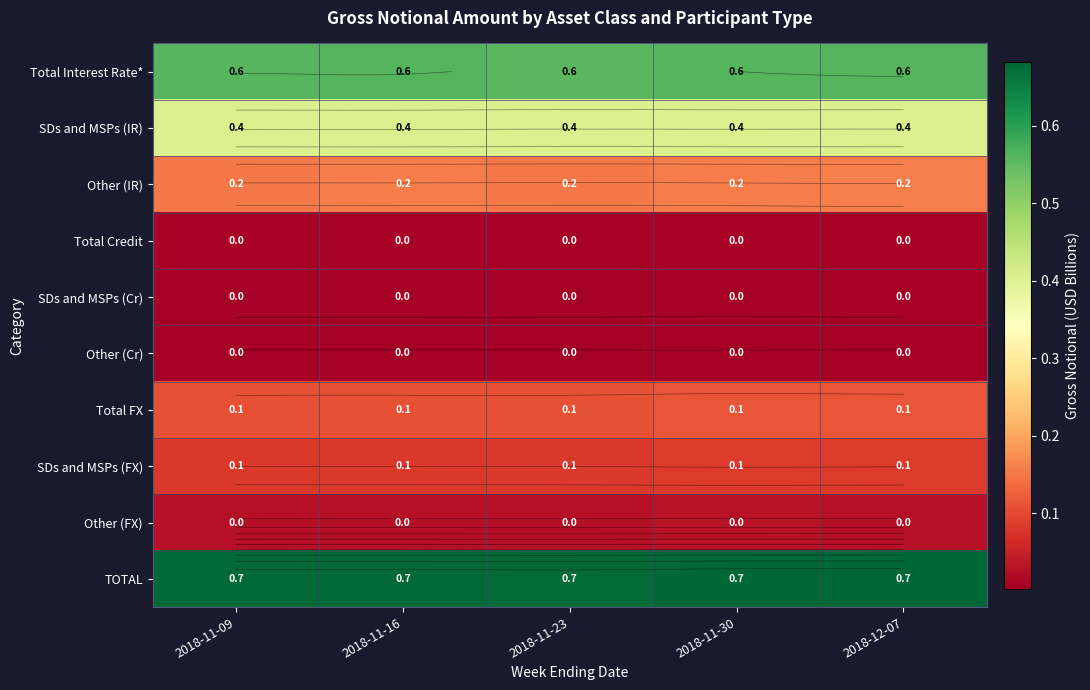

The value of Total Credit at 2018-11-23 is 0.0. True or false?

False